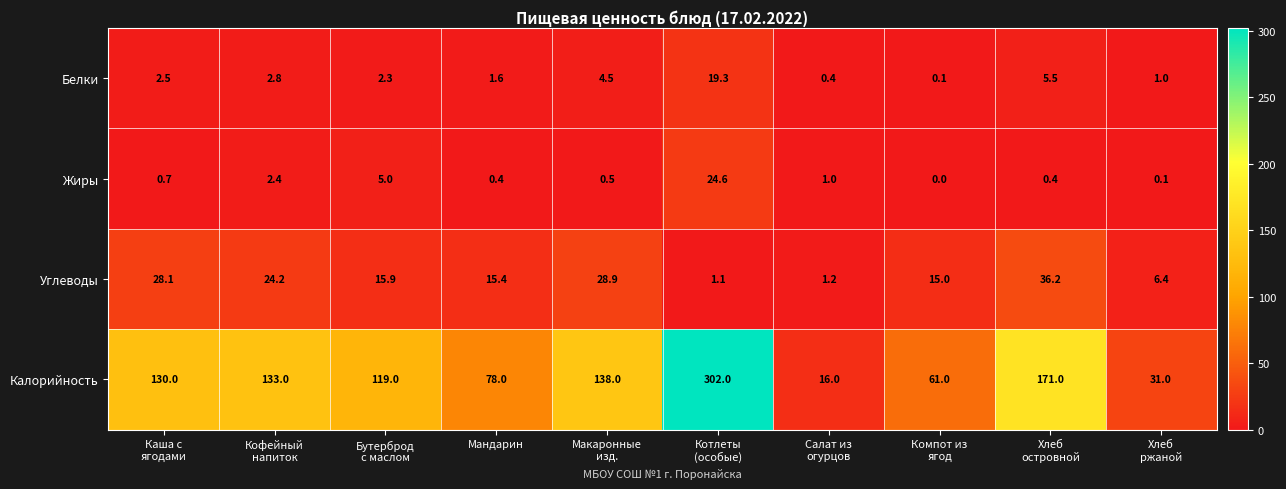

What is the maximum value shown in the chart?

302.0